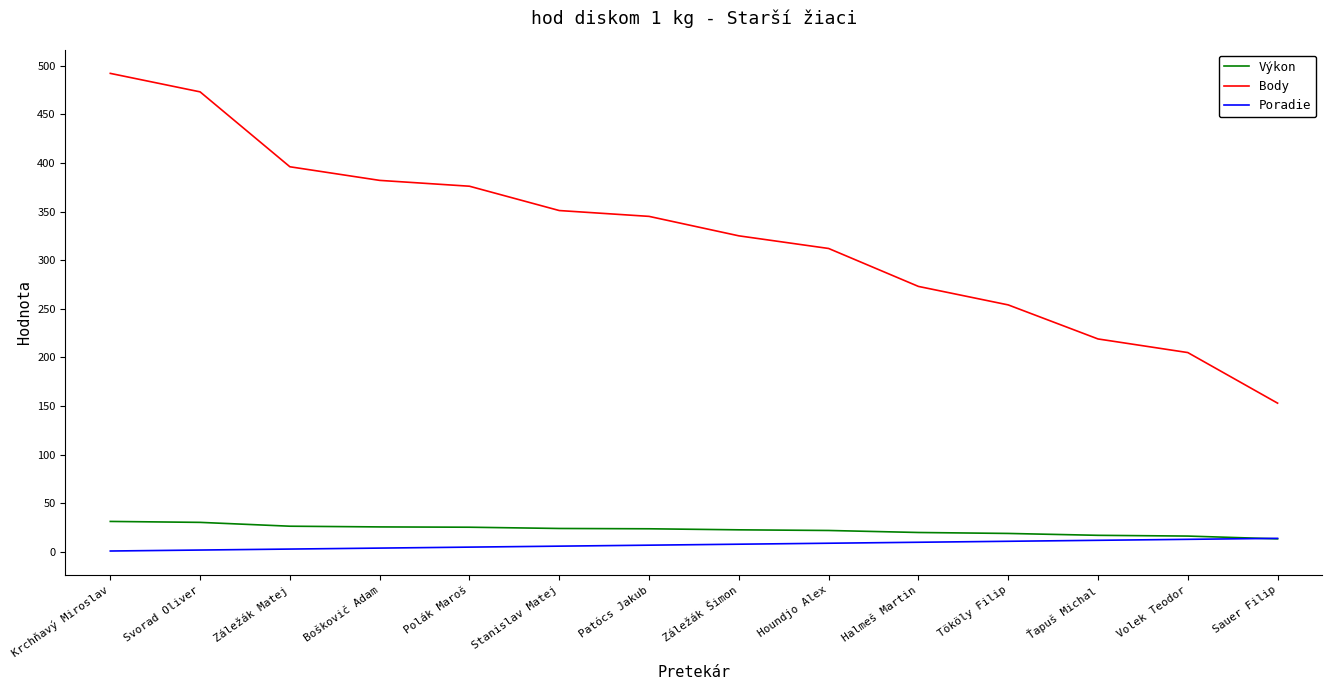

Is the value of Výkon at Patócs Jakub greater than the value of Poradie at Boškovič Adam?

Yes